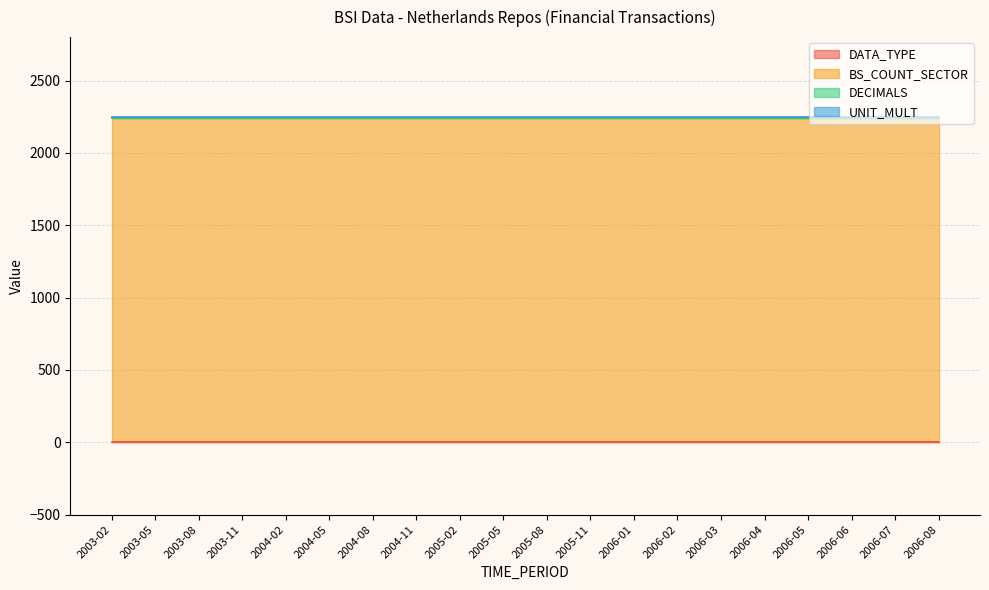

What is the label of the 14th point from the left?

2006-02